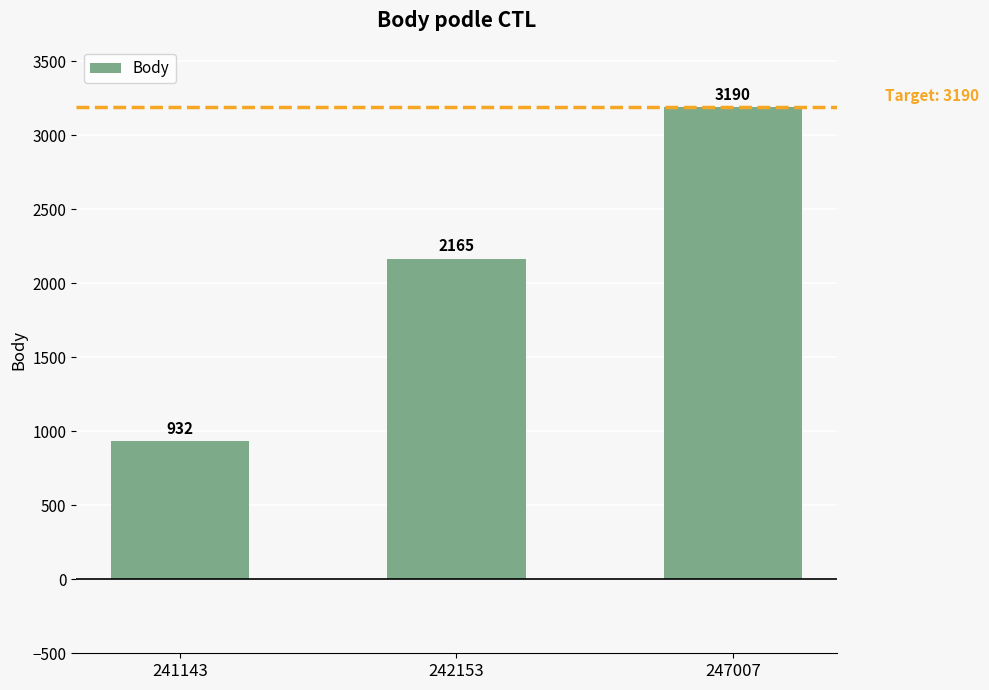

Where is the data nearest to the value 2061?

242153